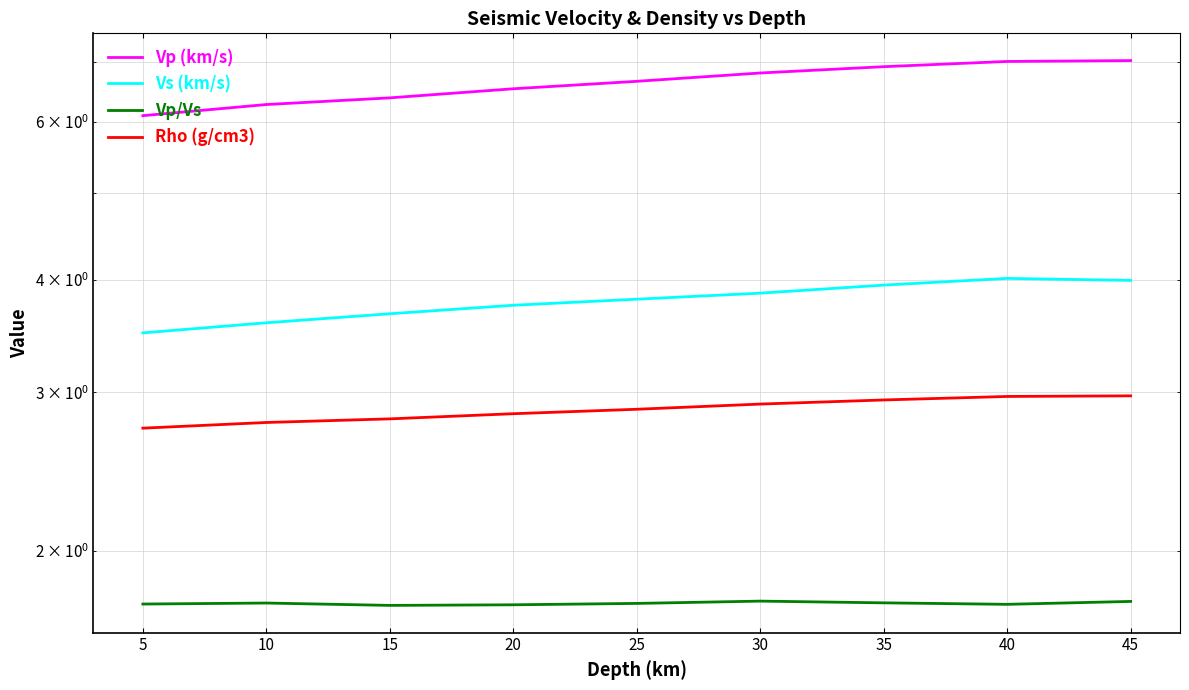

Reading right to left, extract all data points from this chart.

Vp (km/s): 7.0	7.0	6.9	6.8	6.7	6.5	6.4	6.3	6.1
Vs (km/s): 4.0	4.0	3.9	3.9	3.8	3.8	3.7	3.6	3.5
Vp/Vs: 1.8	1.7	1.7	1.8	1.7	1.7	1.7	1.7	1.7
Rho (g/cm3): 3.0	3.0	2.9	2.9	2.9	2.8	2.8	2.8	2.7